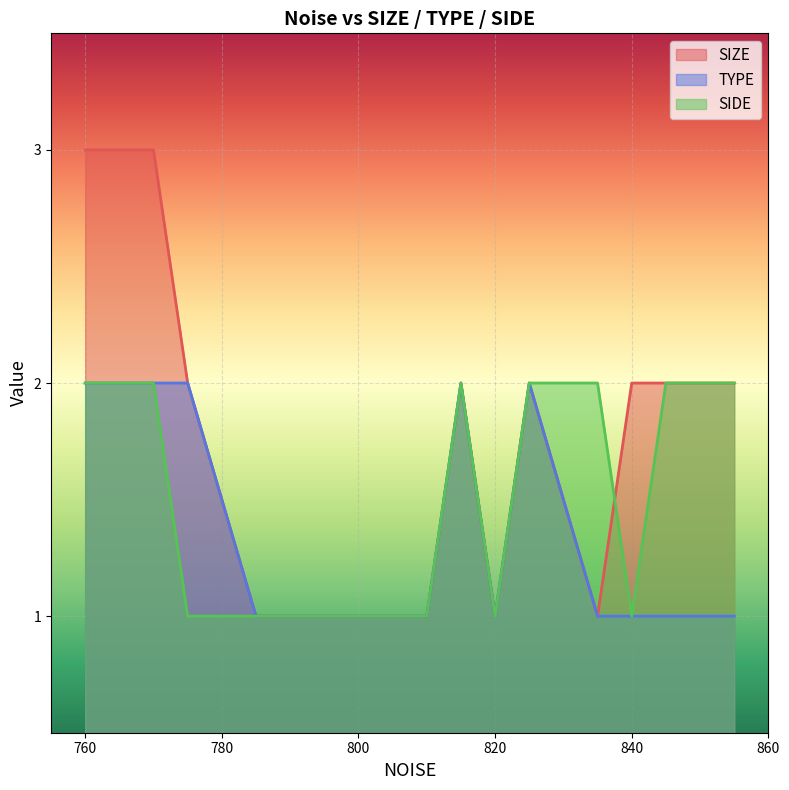

Where is SIDE nearest to the value 1?

775